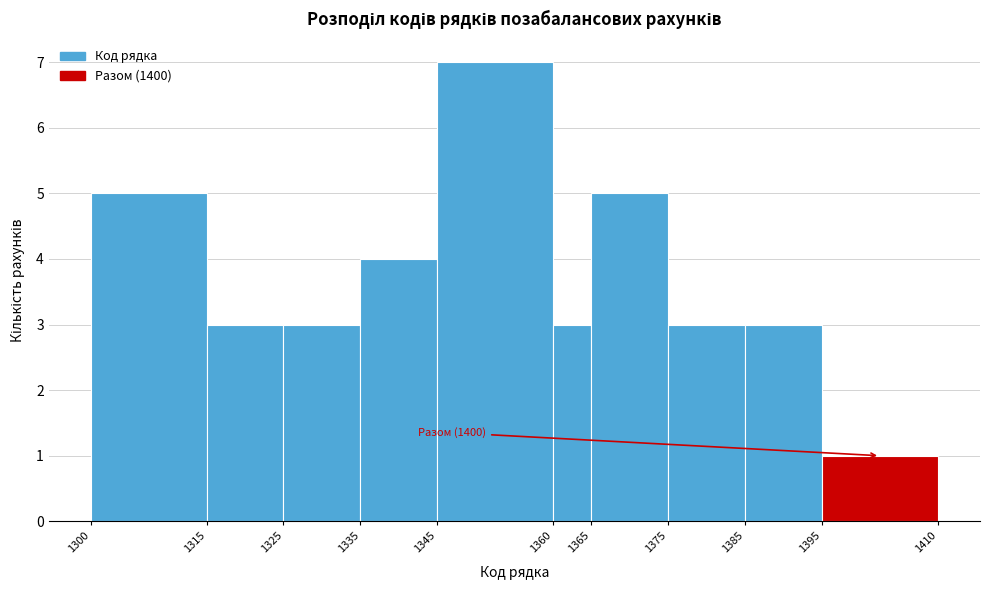

Which range on the x-axis has the tallest bar?

1345 to 1360